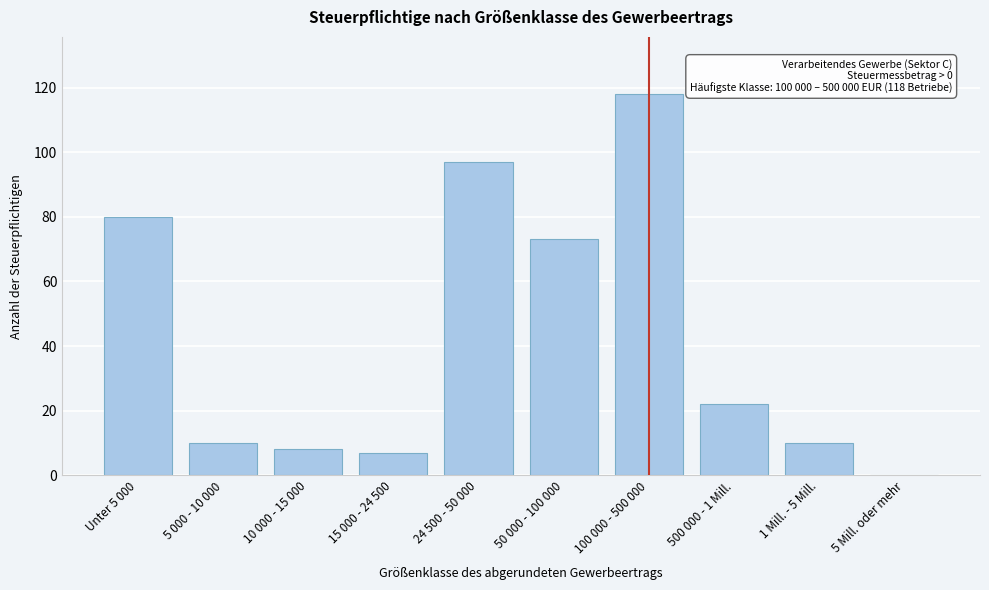

Reading right to left, list all the values displayed in this chart.

5 Mill. oder mehr=0	1 Mill. - 5 Mill.=10	500 000 - 1 Mill.=22	100 000 - 500 000=118	50 000 - 100 000=73	24 500 - 50 000=97	15 000 - 24 500=7	10 000 - 15 000=8	5 000 - 10 000=10	Unter 5 000=80